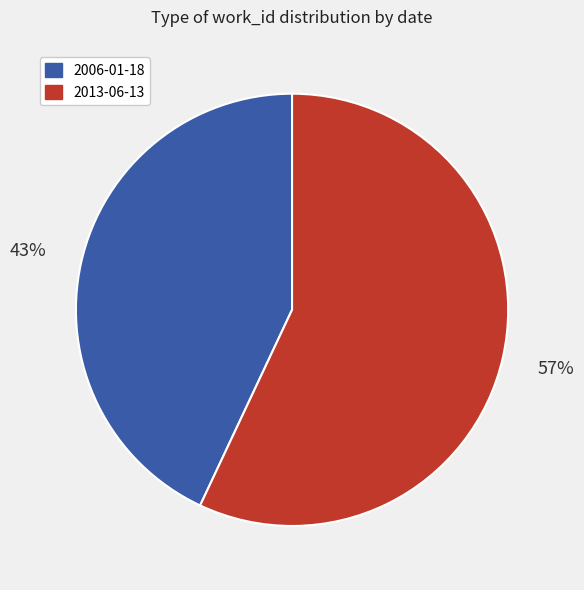

Combined, do 2013-06-13 and 2006-01-18 account for over 50%?

Yes